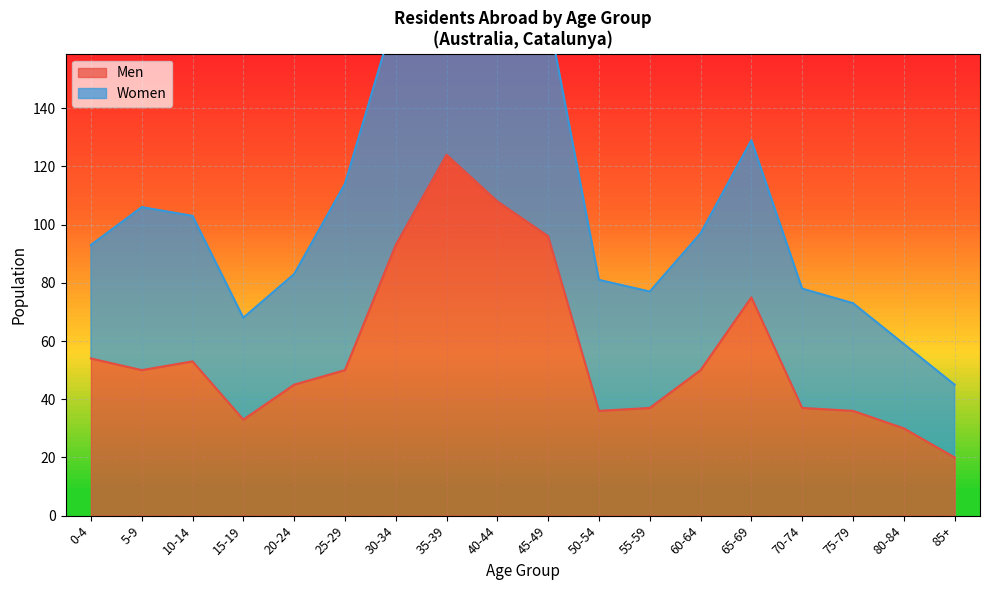

Between 10-14 and 20-24, which is larger?

10-14